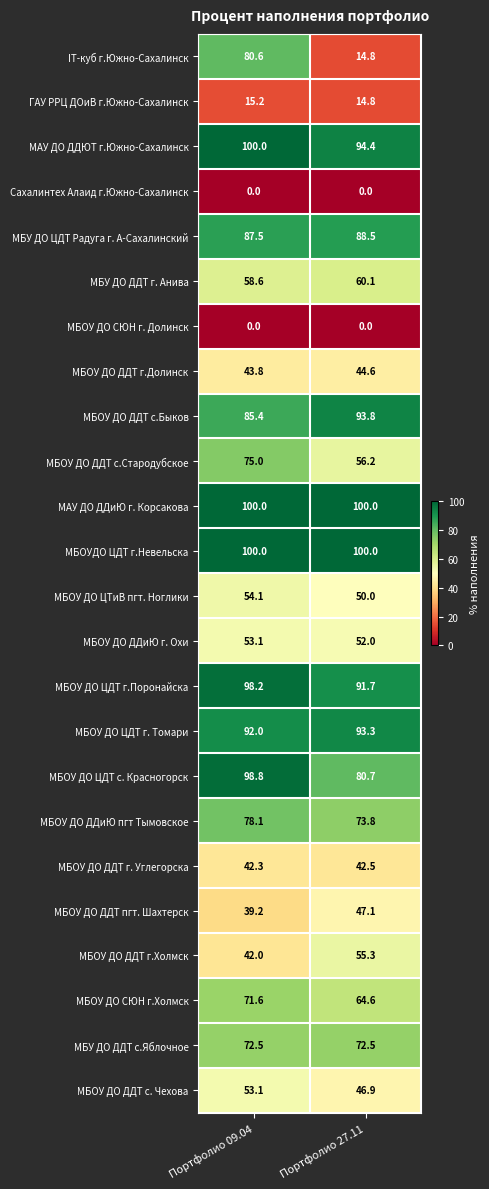

Which series has the largest range (max minus min)?

IT-куб г.Южно-Сахалинск